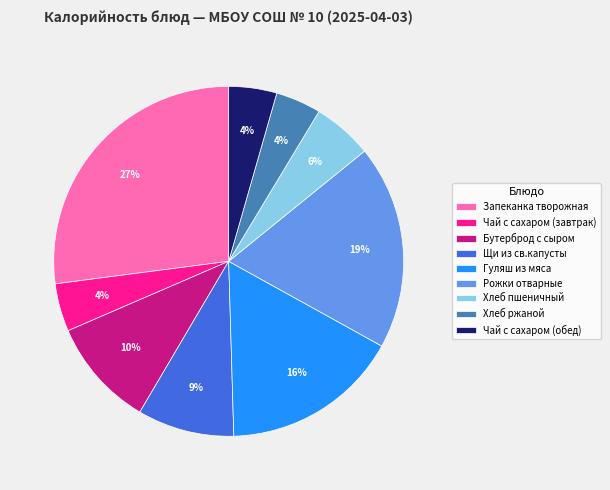

True or false: Запеканка творожная accounts for 27% of the total.

True